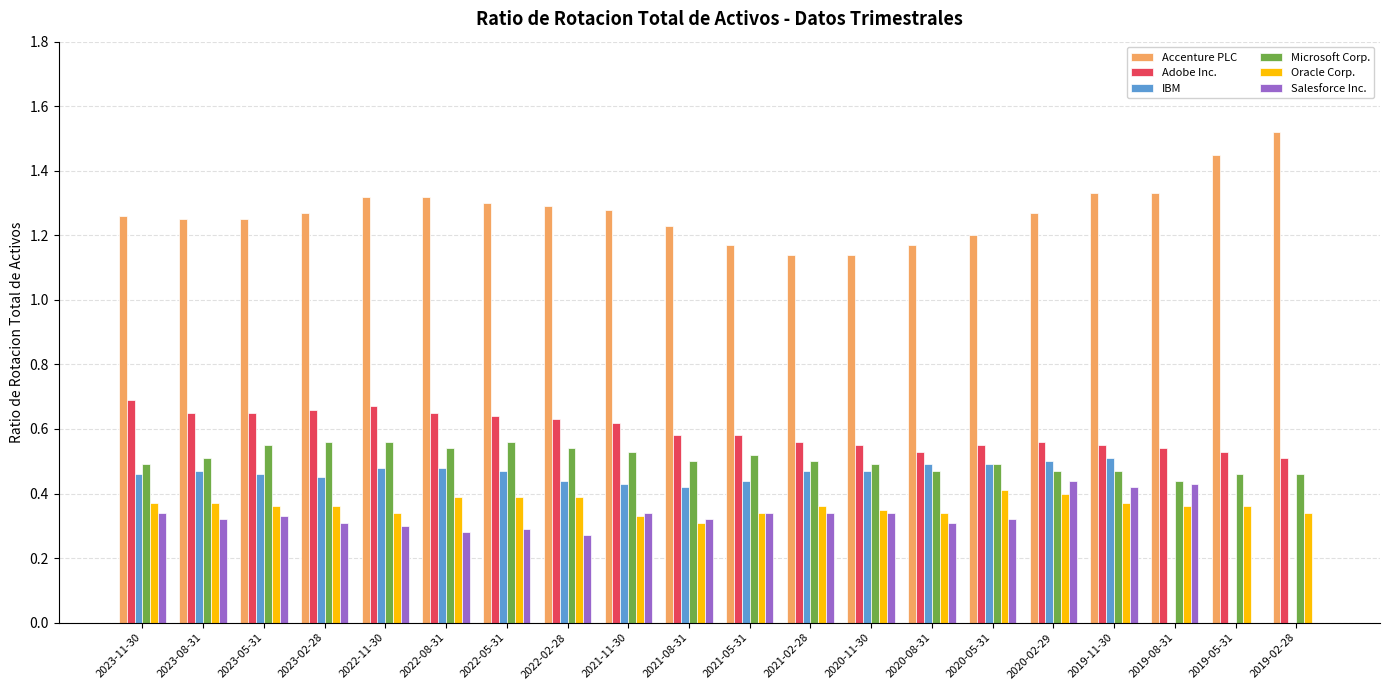

Is the value of Microsoft Corp. at 2022-05-31 greater than the value of Oracle Corp. at 2021-05-31?

Yes